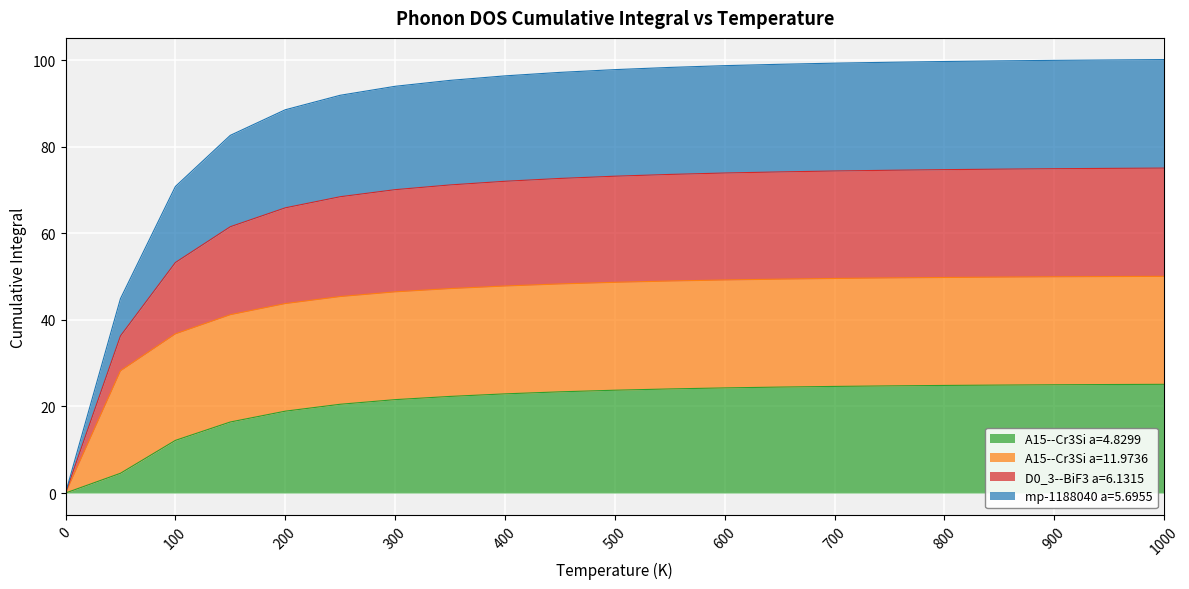

How many values in the A15--Cr3Si a=4.8299 series are below 23?

9